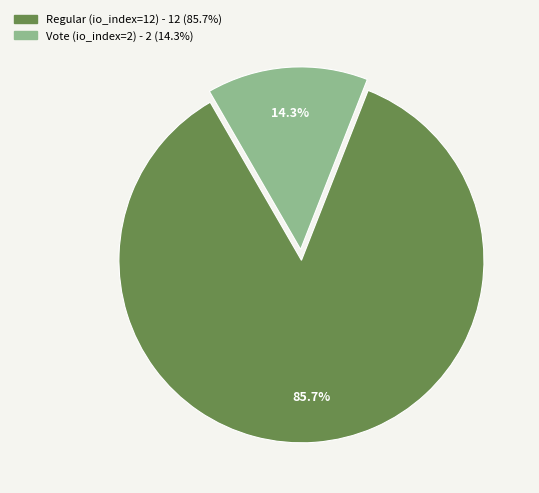

True or false: Regular (io_index=12) accounts for 86% of the total.

True